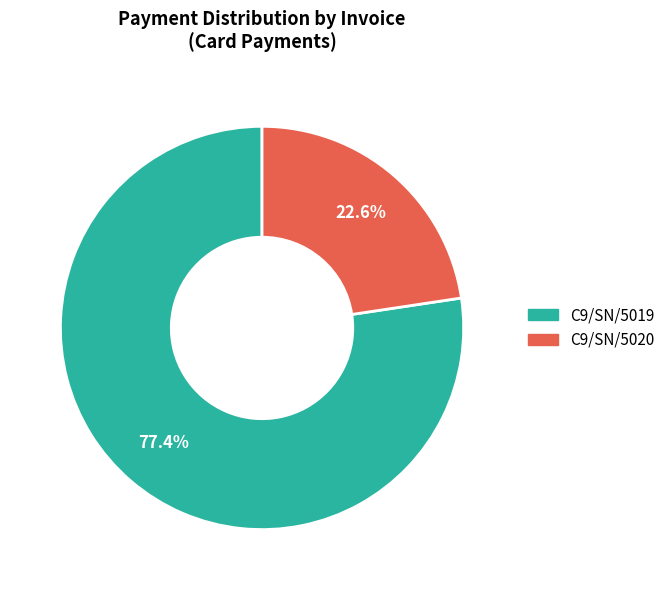

What is the ratio of the value at C9/SN/5020 to the value at C9/SN/5019?

0.3